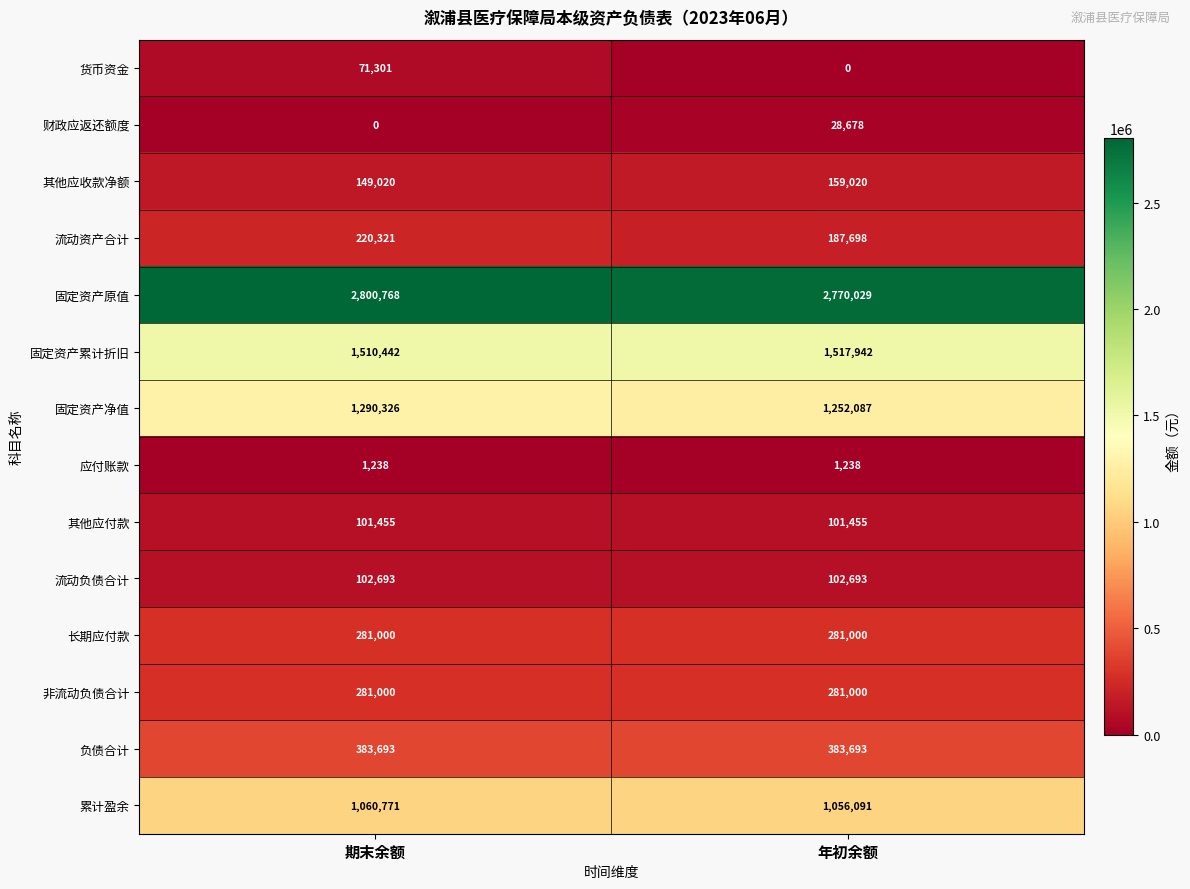

Reading left to right, extract all data points from this chart.

货币资金: 期末余额=71301	年初余额=0
财政应返还额度: 期末余额=0	年初余额=28678
其他应收款净额: 期末余额=149020	年初余额=159020
流动资产合计: 期末余额=220321	年初余额=187698
固定资产原值: 期末余额=2800768	年初余额=2770029
固定资产累计折旧: 期末余额=1510442	年初余额=1517942
固定资产净值: 期末余额=1290326	年初余额=1252087
应付账款: 期末余额=1238	年初余额=1238
其他应付款: 期末余额=101455	年初余额=101455
流动负债合计: 期末余额=102693	年初余额=102693
长期应付款: 期末余额=281000	年初余额=281000
非流动负债合计: 期末余额=281000	年初余额=281000
负债合计: 期末余额=383693	年初余额=383693
累计盈余: 期末余额=1060771	年初余额=1056091